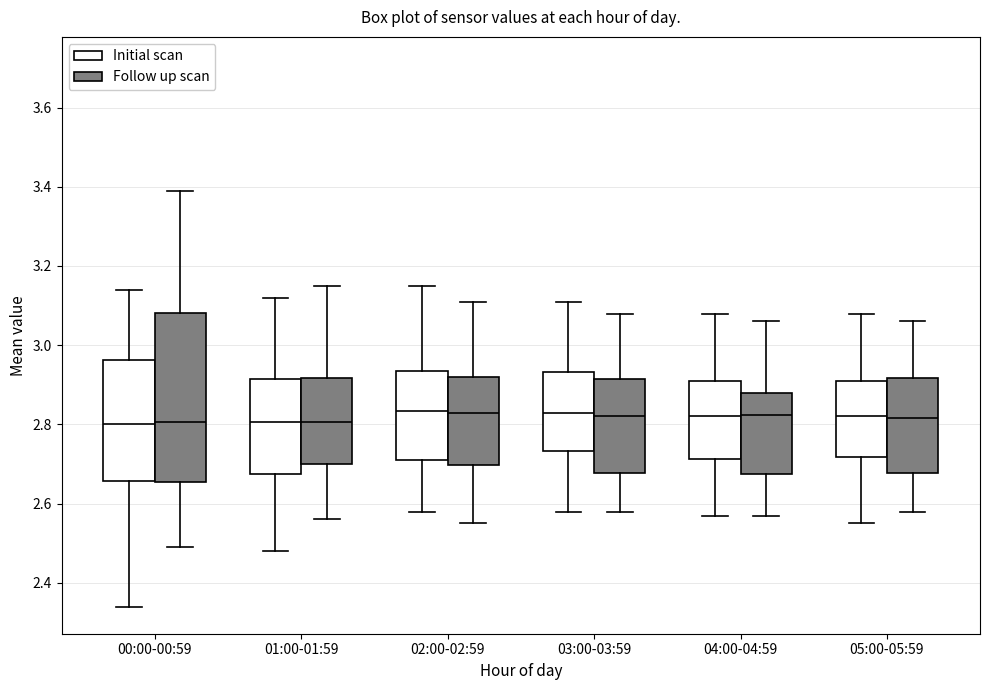

Reading left to right, transcribe this box plot: for each box, give where its median line is, the range the box spans, and where its two whiskers end, as read against the y-axis. The values are not printed on the chart, so give them approximately, as read against the axis.

00:00-00:59 (Initial scan): median 2.80, box 2.66 to 2.96, whiskers 2.34 to 3.14
00:00-00:59 (Follow up scan): median 2.80, box 2.66 to 3.08, whiskers 2.50 to 3.40
01:00-01:59 (Initial scan): median 2.80, box 2.68 to 2.92, whiskers 2.48 to 3.12
01:00-01:59 (Follow up scan): median 2.80, box 2.70 to 2.92, whiskers 2.56 to 3.16
02:00-02:59 (Initial scan): median 2.84, box 2.72 to 2.94, whiskers 2.58 to 3.16
02:00-02:59 (Follow up scan): median 2.84, box 2.70 to 2.92, whiskers 2.56 to 3.12
03:00-03:59 (Initial scan): median 2.84, box 2.74 to 2.94, whiskers 2.58 to 3.12
03:00-03:59 (Follow up scan): median 2.82, box 2.68 to 2.92, whiskers 2.58 to 3.08
04:00-04:59 (Initial scan): median 2.82, box 2.72 to 2.92, whiskers 2.58 to 3.08
04:00-04:59 (Follow up scan): median 2.82, box 2.68 to 2.88, whiskers 2.58 to 3.06
05:00-05:59 (Initial scan): median 2.82, box 2.72 to 2.92, whiskers 2.56 to 3.08
05:00-05:59 (Follow up scan): median 2.82, box 2.68 to 2.92, whiskers 2.58 to 3.06